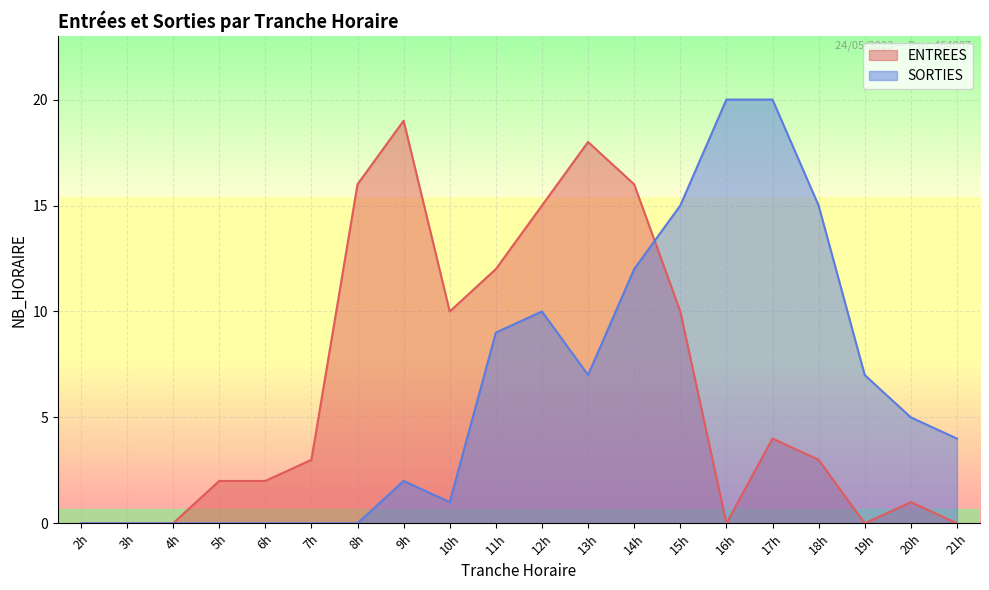

How many lines are shown in the chart?

2